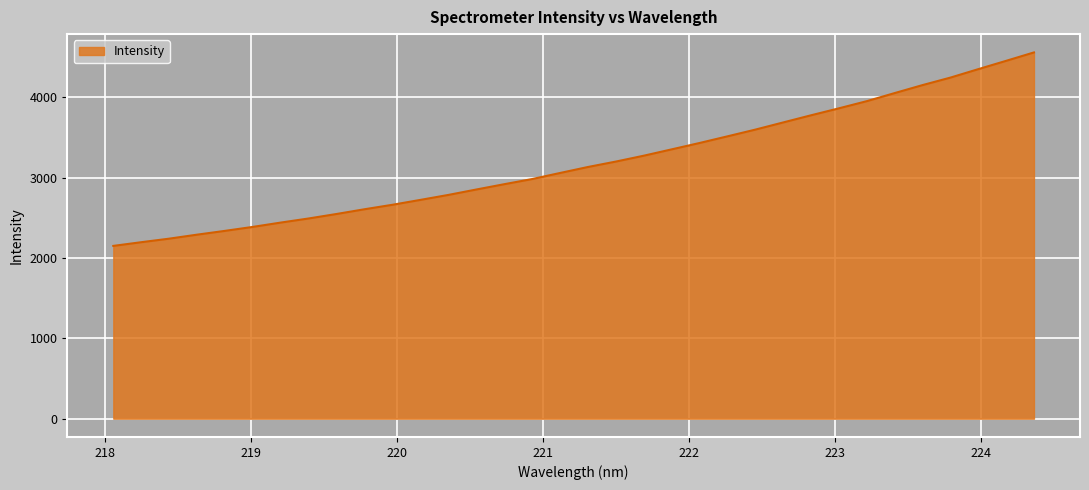

What is the minimum value shown in the chart?

2150.3